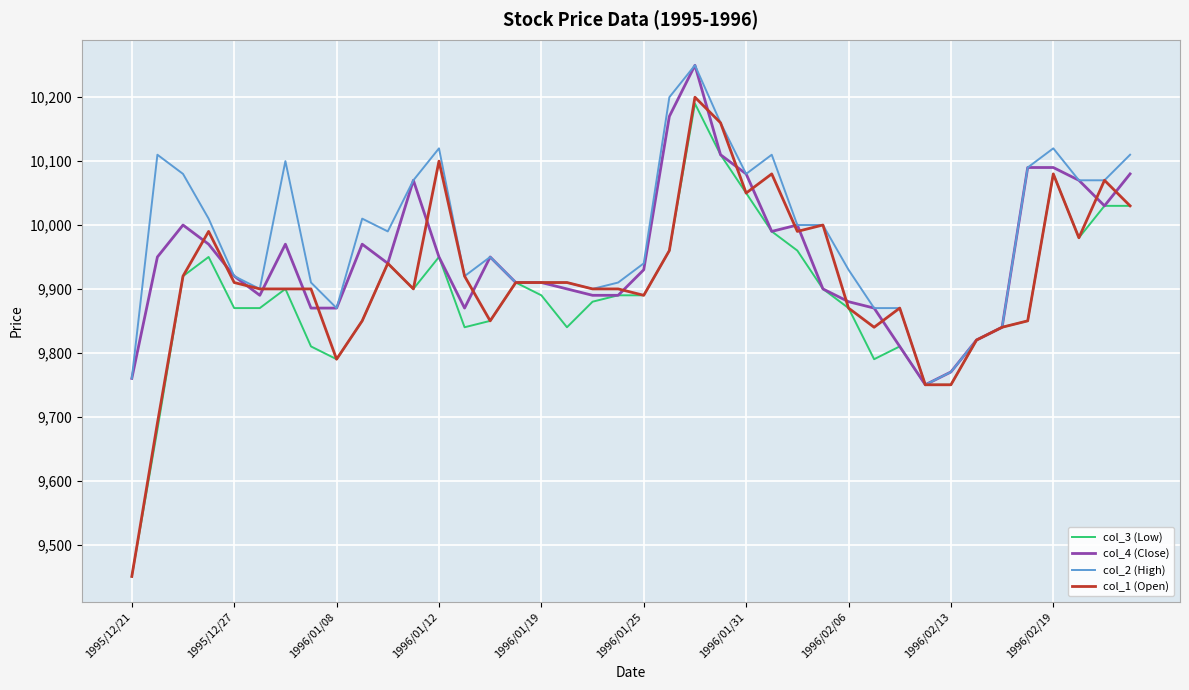

What is the greatest value displayed?

10250